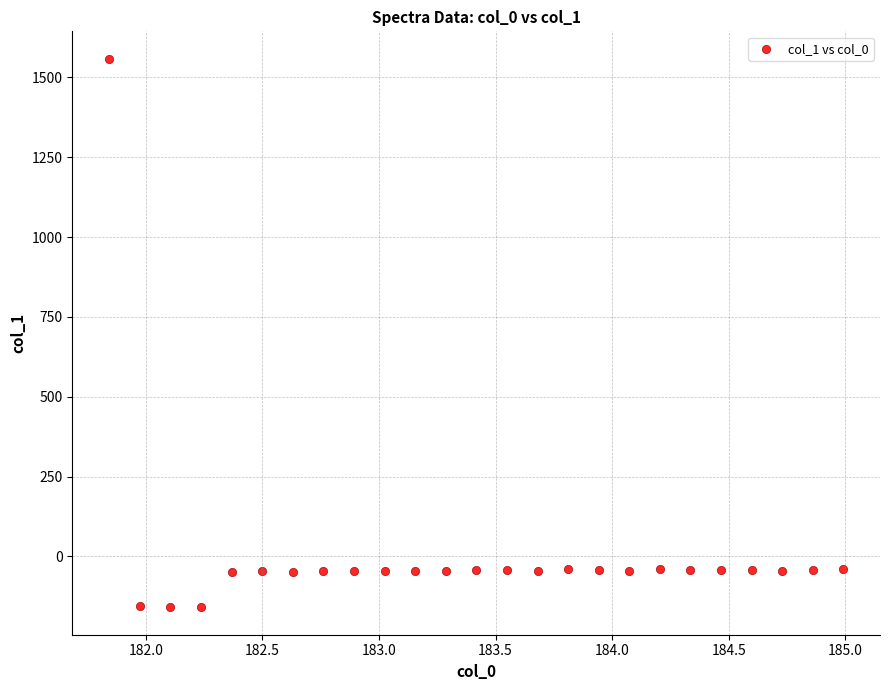

What is the range of Y values (max minus min)?

1718.1